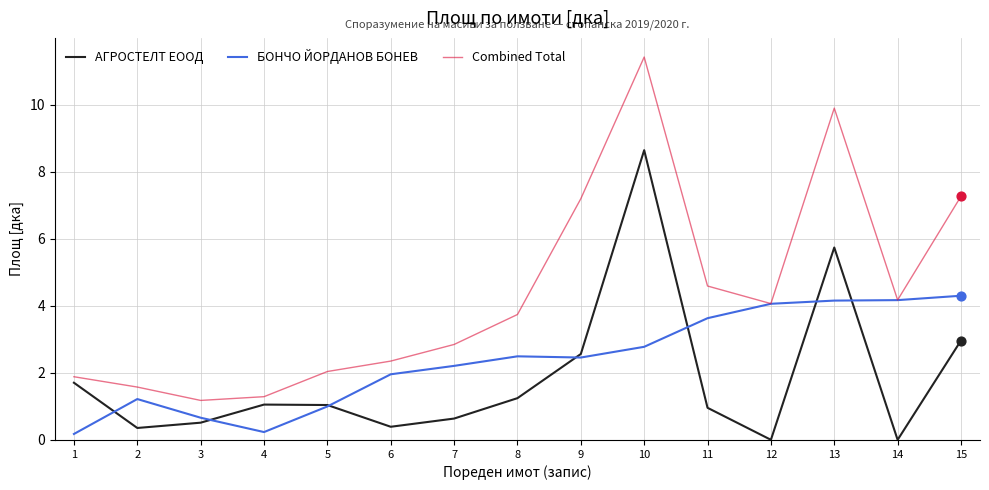

At how many categories does at least one series exceed 11?

1